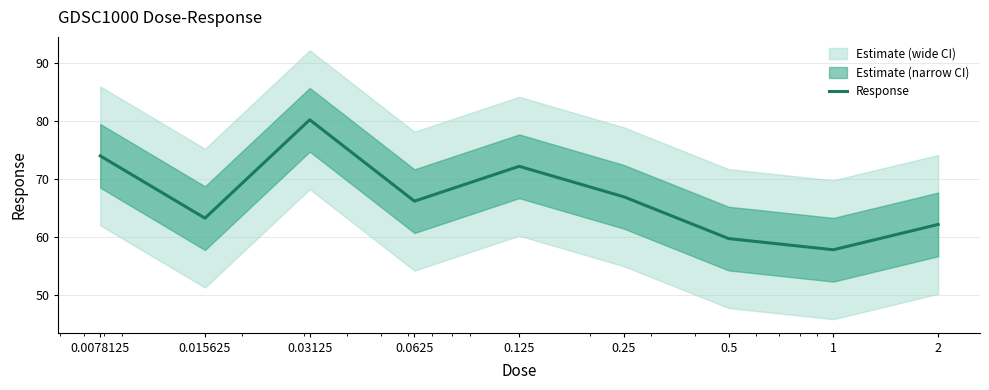

What is the ratio of the value at 0.015625 to the value at 1?

1.1